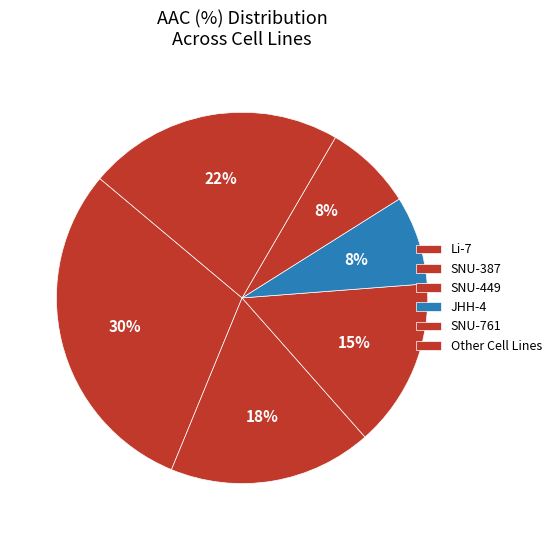

How many segments does this pie chart have?

6